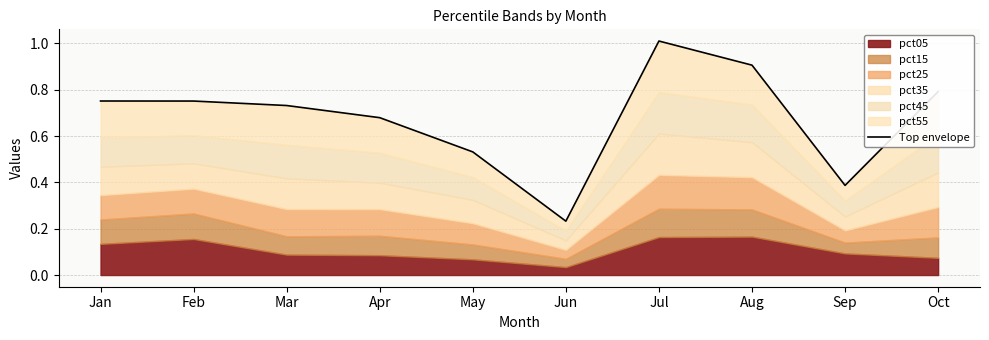

Rank the categories by value from highest to lowest.

Jul, Aug, Oct, Jan, Feb, Mar, Apr, May, Sep, Jun